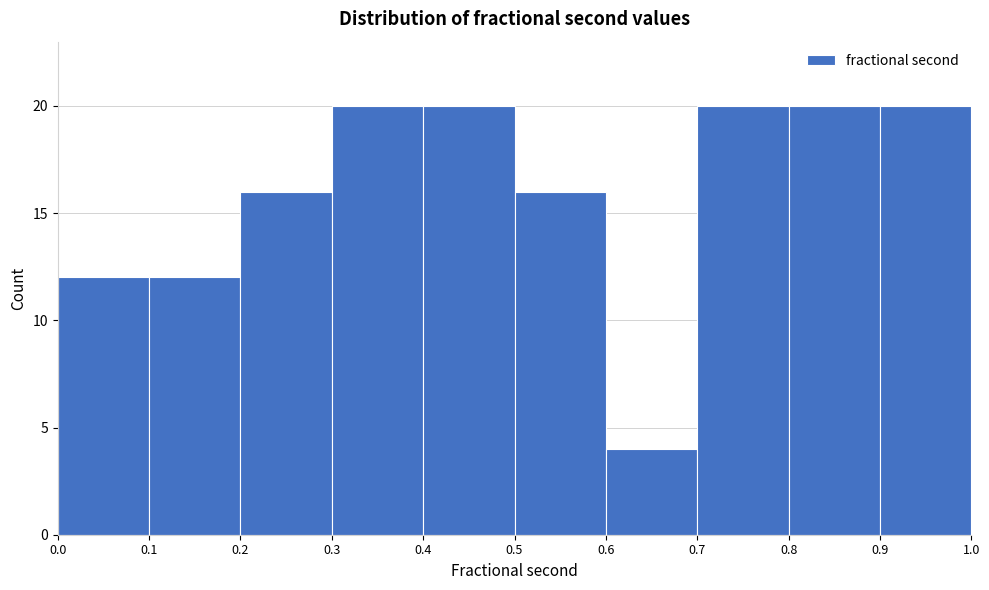

Reading left to right, transcribe this chart: for each bar, give the range it covers on the x-axis and its height. The values are not printed on the chart, so give them approximately, as read against the axis.

0.0 to 0.1: 12
0.1 to 0.2: 12
0.2 to 0.3: 16
0.3 to 0.4: 20
0.4 to 0.5: 20
0.5 to 0.6: 16
0.6 to 0.7: 4
0.7 to 0.8: 20
0.8 to 0.9: 20
0.9 to 1.0: 20